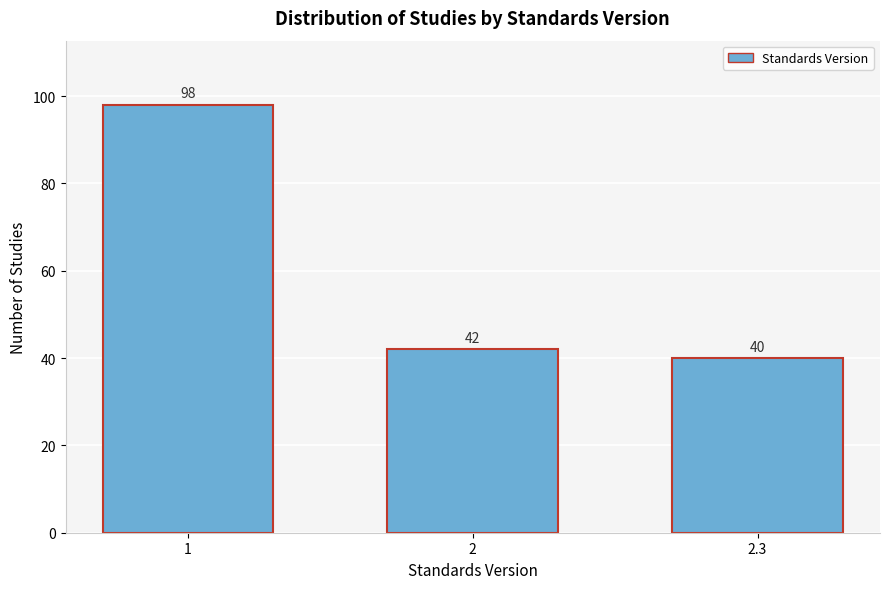

Reading left to right, transcribe all the data shown in this chart.

1=98	2=42	2.3=40